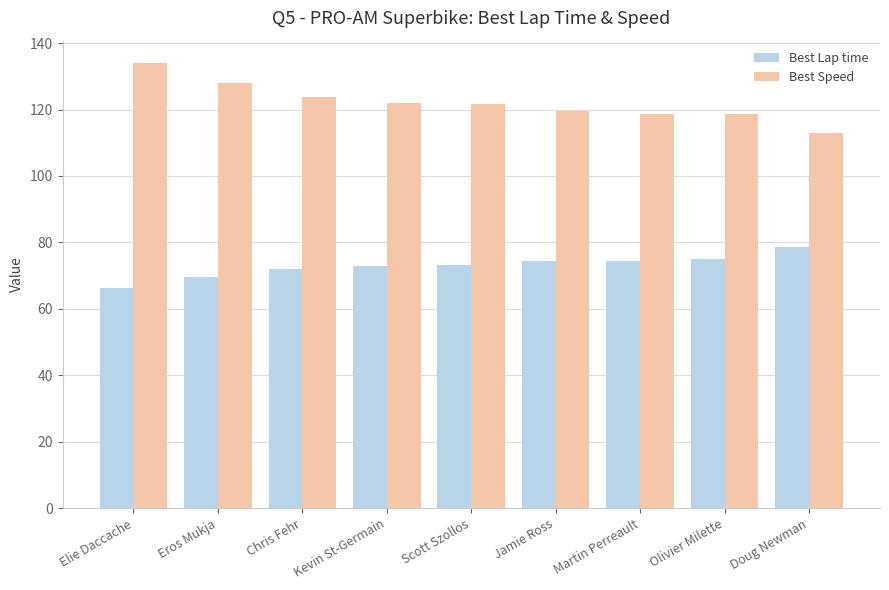

What is the label of the 9th bar from the right?

Elie Daccache